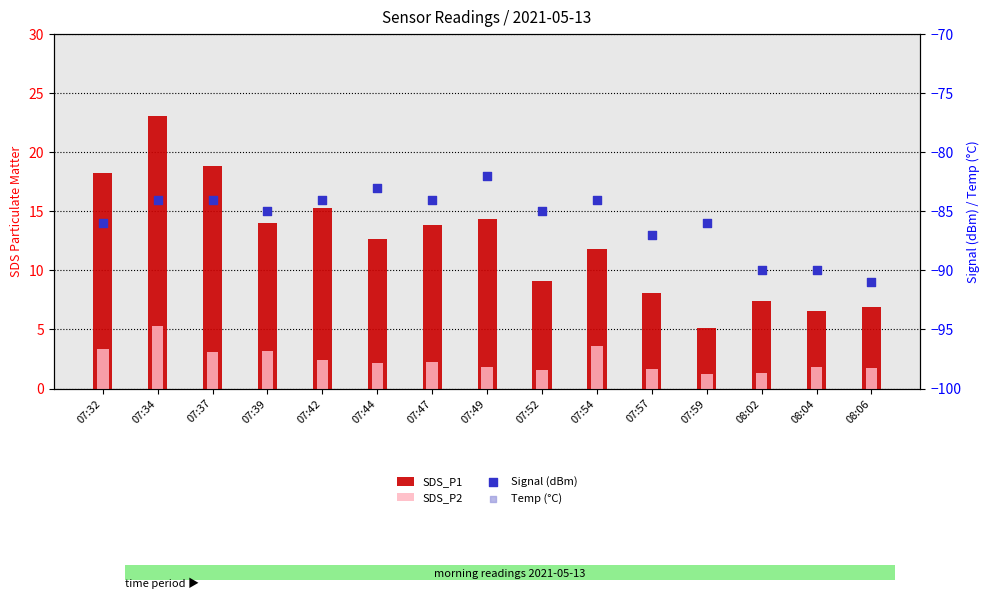

What is the total value across all series at 08:06?

-70.7